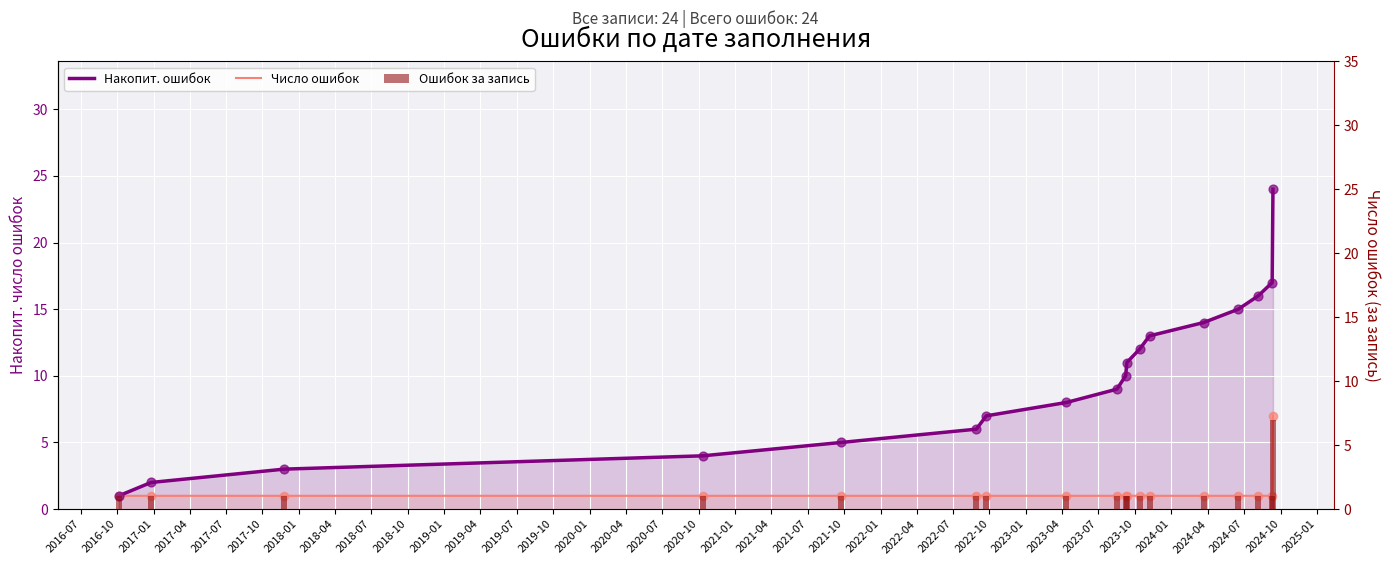

At how many categories does at least one series exceed 3?

15